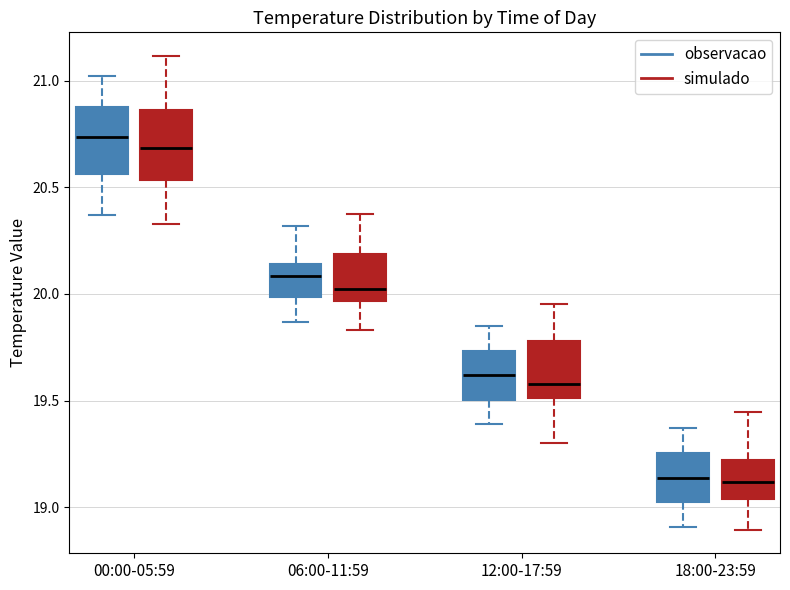

Reading left to right, transcribe this box plot: for each box, give where its median line is, the range the box spans, and where its two whiskers end, as read against the y-axis. The values are not printed on the chart, so give them approximately, as read against the axis.

00:00-05:59 (observacao): median 20.75, box 20.55 to 20.90, whiskers 20.35 to 21.00
00:00-05:59 (simulado): median 20.70, box 20.55 to 20.85, whiskers 20.35 to 21.10
06:00-11:59 (observacao): median 20.10, box 20.00 to 20.15, whiskers 19.85 to 20.30
06:00-11:59 (simulado): median 20.00, box 19.95 to 20.20, whiskers 19.85 to 20.40
12:00-17:59 (observacao): median 19.60, box 19.50 to 19.75, whiskers 19.40 to 19.85
12:00-17:59 (simulado): median 19.60, box 19.50 to 19.80, whiskers 19.30 to 19.95
18:00-23:59 (observacao): median 19.15, box 19.05 to 19.25, whiskers 18.90 to 19.35
18:00-23:59 (simulado): median 19.10, box 19.05 to 19.20, whiskers 18.90 to 19.45